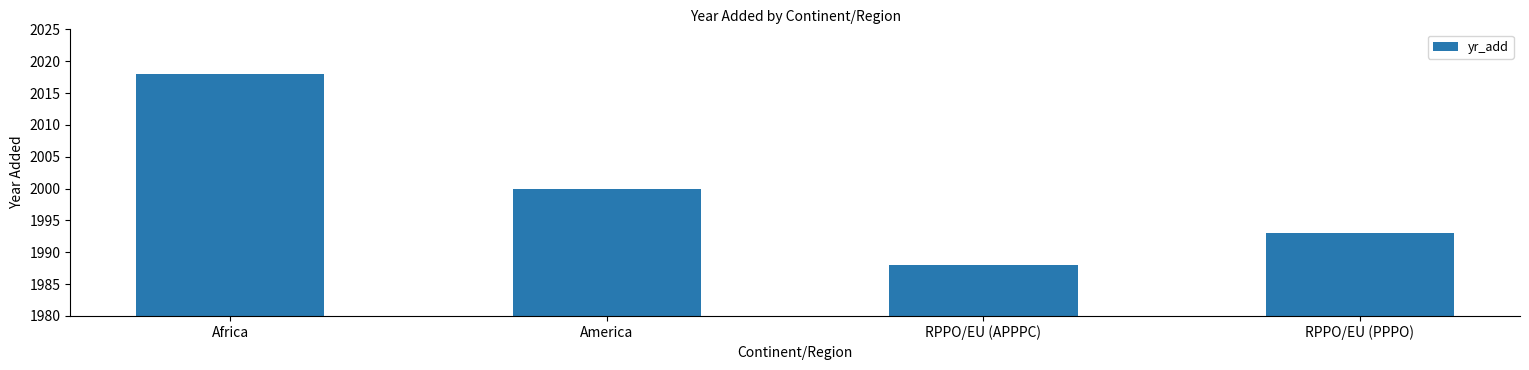

What is the label of the 2nd bar from the right?

RPPO/EU (APPPC)